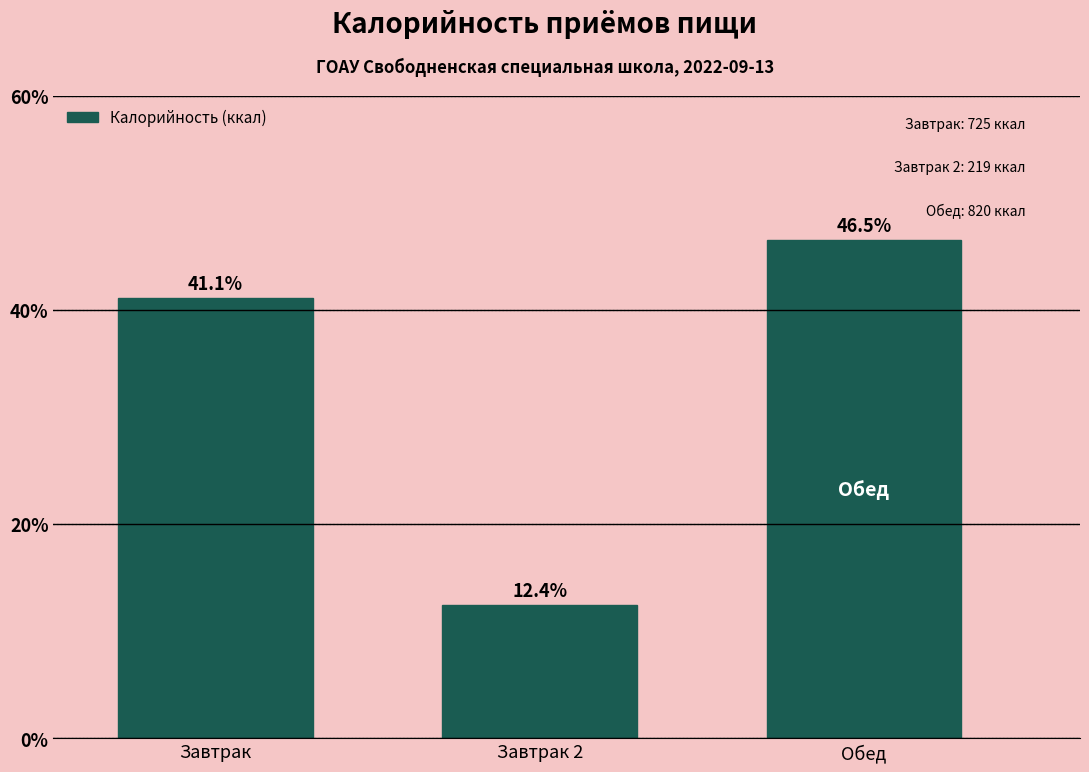

Reading left to right, transcribe all the data shown in this chart.

Завтрак=41.1	Завтрак 2=12.4	Обед=46.5